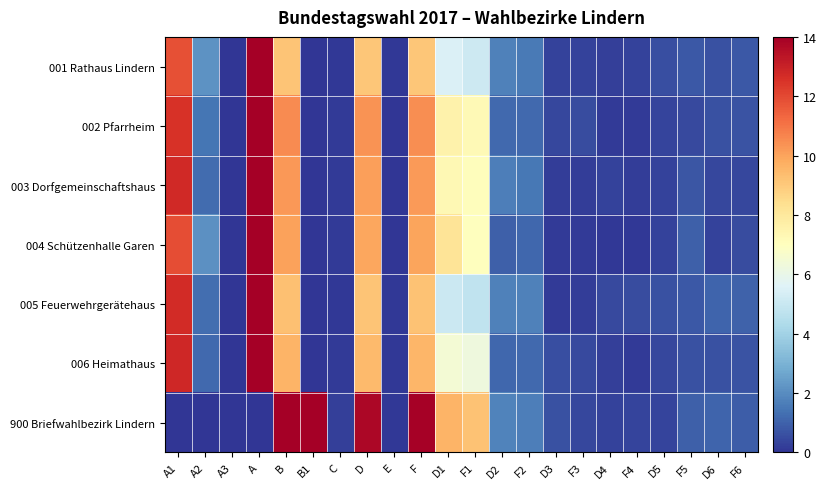

Reading left to right, transcribe all the data shown in this chart.

001 Rathaus Lindern: A1=11.8	A2=2.2	A3=0.0	A=14.0	B=9.2	B1=0.0	C=0.1	D=9.1	E=0.1	F=9.1	D1=5.5	F1=5.1	D2=1.7	F2=1.6	D3=0.3	F3=0.3	D4=0.3	F4=0.3	D5=0.6	F5=0.8	D6=0.7	F6=0.8
002 Pfarrheim: A1=12.5	A2=1.5	A3=0.0	A=14.0	B=10.5	B1=0.0	C=0.2	D=10.4	E=0.0	F=10.5	D1=7.6	F1=7.3	D2=1.2	F2=1.2	D3=0.4	F3=0.5	D4=0.1	F4=0.2	D5=0.3	F5=0.5	D6=0.6	F6=0.7
003 Dorfgemeinschaftshaus: A1=12.8	A2=1.2	A3=0.0	A=14.0	B=10.2	B1=0.0	C=0.1	D=10.1	E=0.0	F=10.2	D1=7.3	F1=7.1	D2=1.7	F2=1.5	D3=0.2	F3=0.2	D4=0.3	F4=0.2	D5=0.3	F5=0.7	D6=0.4	F6=0.4
004 Schützenhalle Garen: A1=11.9	A2=2.1	A3=0.0	A=14.0	B=10.0	B1=0.0	C=0.1	D=9.9	E=0.0	F=10.0	D1=8.2	F1=7.0	D2=1.0	F2=1.1	D3=0.1	F3=0.2	D4=0.1	F4=0.1	D5=0.3	F5=1.0	D6=0.3	F6=0.5
005 Feuerwehrgerätehaus: A1=12.7	A2=1.3	A3=0.0	A=14.0	B=9.3	B1=0.0	C=0.1	D=9.2	E=0.1	F=9.2	D1=5.1	F1=4.8	D2=1.7	F2=1.7	D3=0.1	F3=0.2	D4=0.5	F4=0.5	D5=0.6	F5=0.8	D6=1.1	F6=1.0
006 Heimathaus: A1=12.8	A2=1.2	A3=0.0	A=14.0	B=9.6	B1=0.0	C=0.2	D=9.5	E=0.1	F=9.5	D1=6.5	F1=6.2	D2=1.1	F2=1.2	D3=0.6	F3=0.5	D4=0.2	F4=0.2	D5=0.4	F5=0.6	D6=0.6	F6=0.7
900 Briefwahlbezirk Lindern: A1=0.0	A2=0.0	A3=0.0	A=0.0	B=14.0	B1=14.0	C=0.3	D=13.7	E=0.1	F=13.9	D1=9.6	F1=9.2	D2=1.8	F2=1.7	D3=0.6	F3=0.4	D4=0.3	F4=0.3	D5=0.4	F5=1.0	D6=1.1	F6=0.9